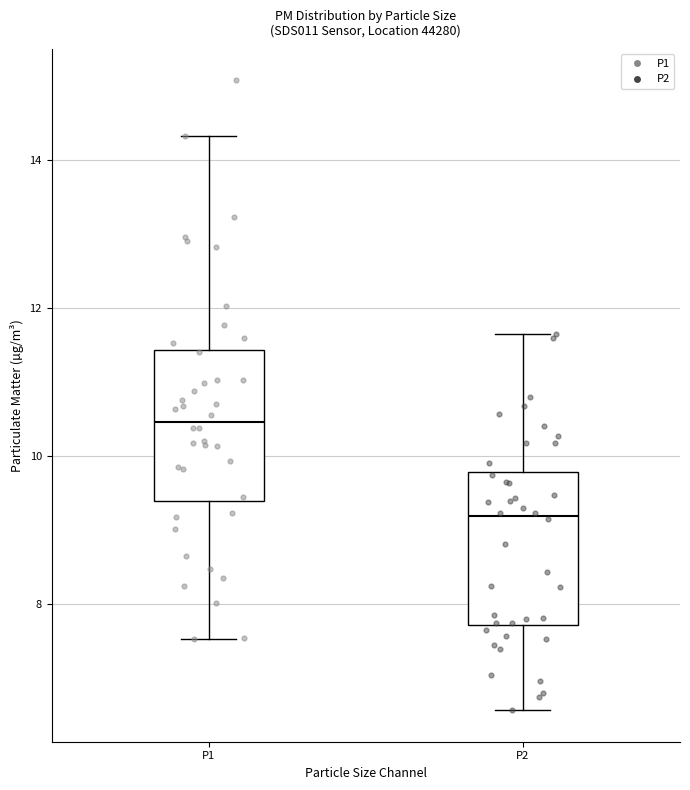

Reading left to right, transcribe this box plot: for each box, give where its median line is, the range the box spans, and where its two whiskers end, as read against the y-axis. The values are not printed on the chart, so give them approximately, as read against the axis.

P1: median 10.4, box 9.4 to 11.4, whiskers 7.6 to 14.4
P2: median 9.2, box 7.8 to 9.8, whiskers 6.6 to 11.6